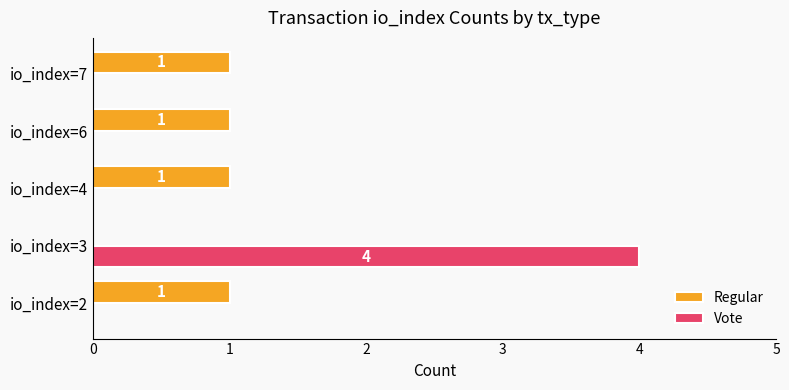

How many Vote values are between 0 and 1?

4